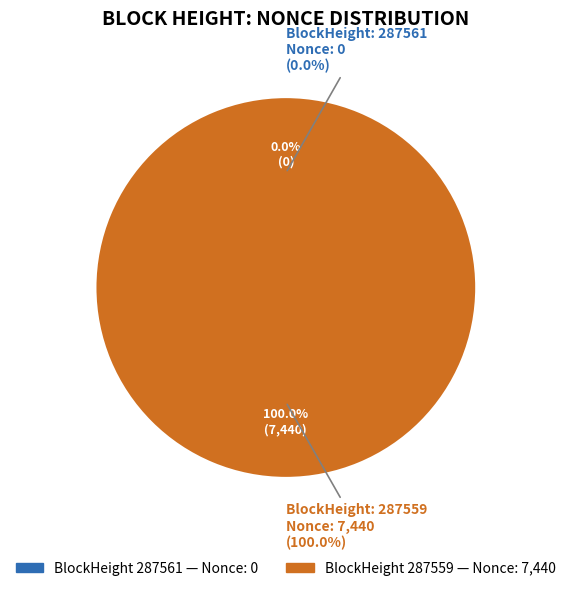

What is the largest slice in the pie chart?

287559